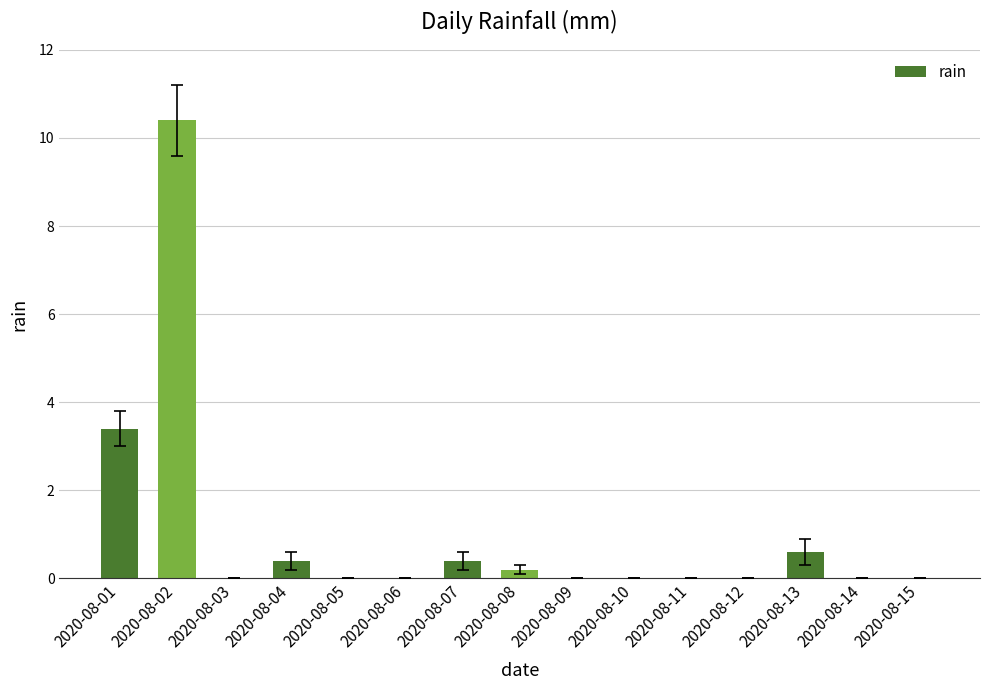

What is the sum of the values at 2020-08-07 and 2020-08-05?

0.4